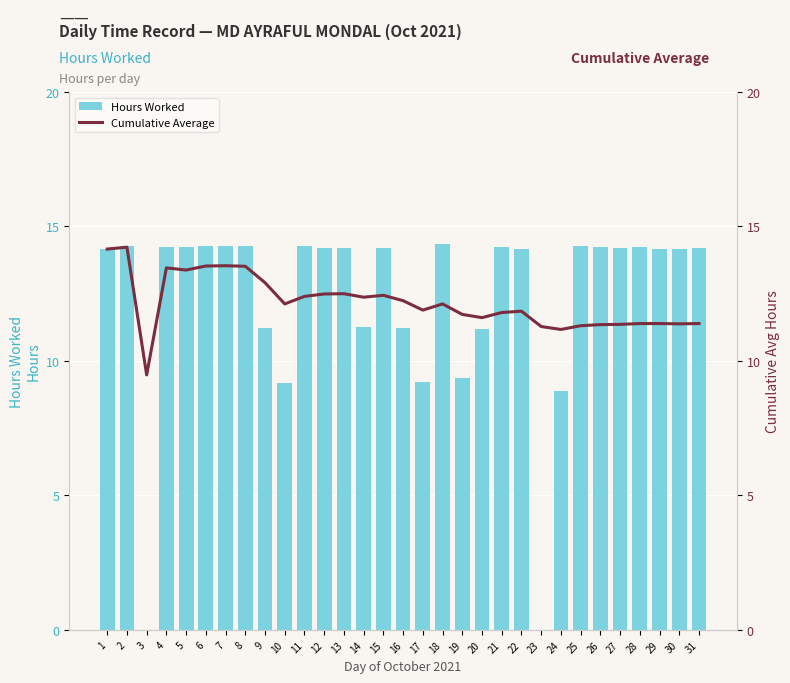

How many data points does each series have?

31